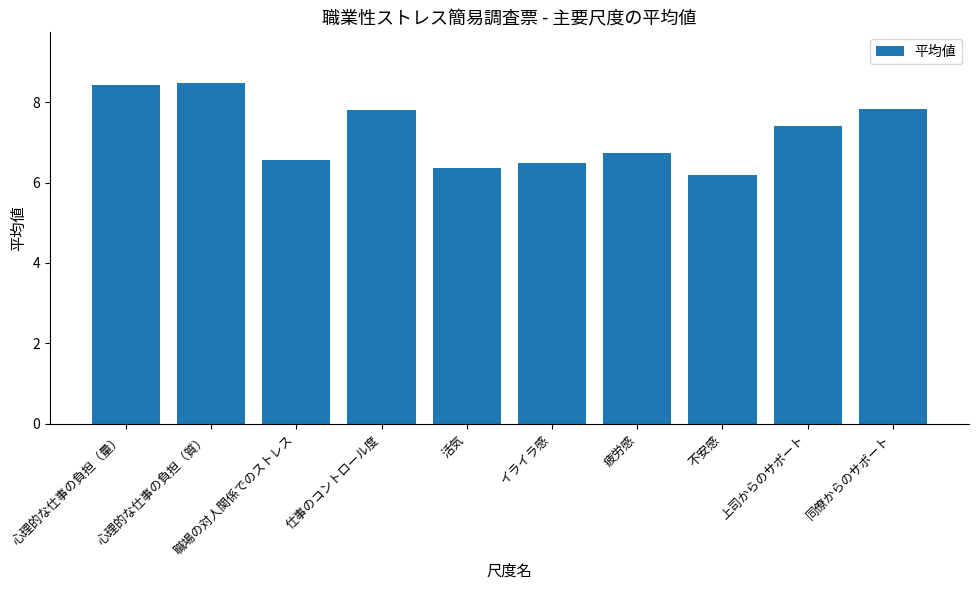

What is the minimum value shown in the chart?

6.2